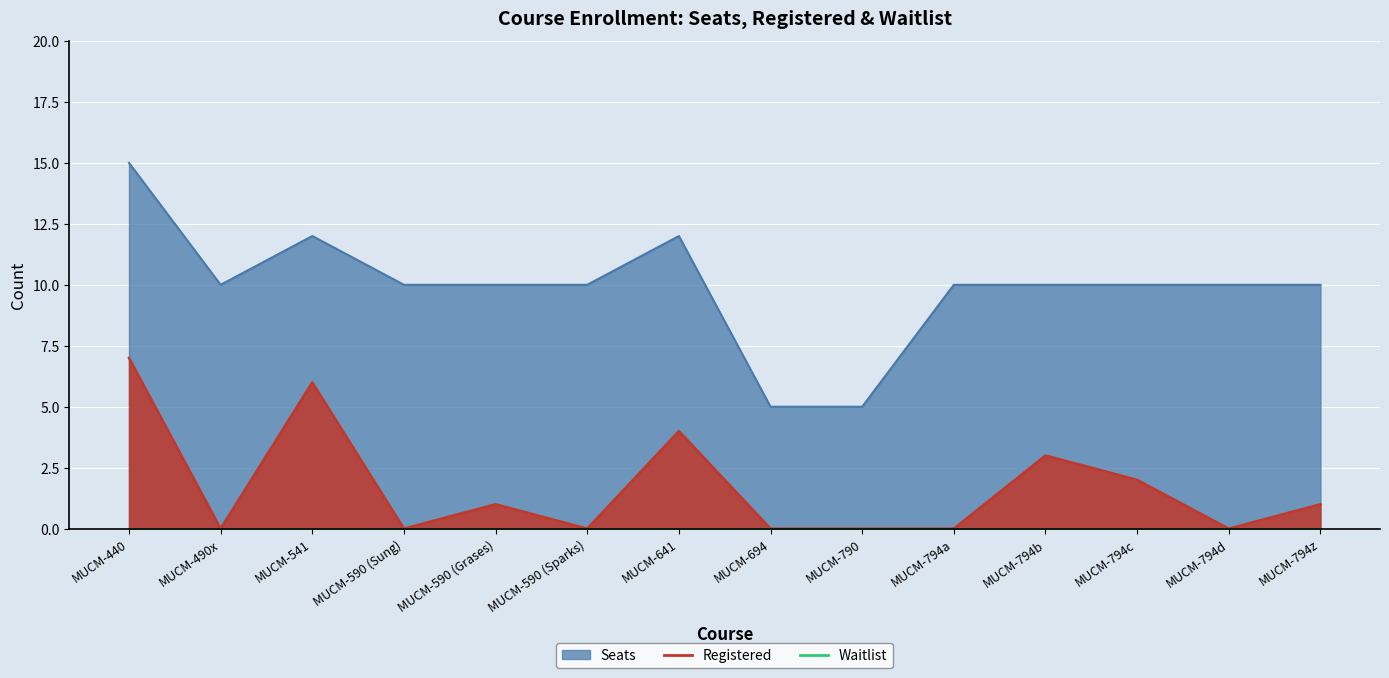

What is the difference between the maximum and minimum values in the Seats series?

10